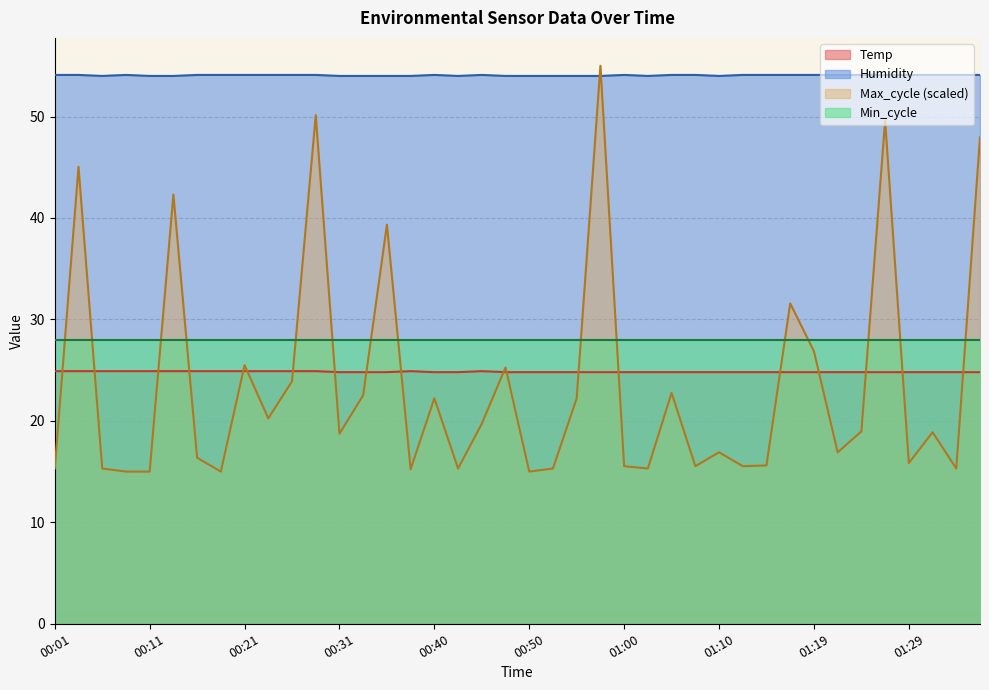

Which series has the largest total across all categories?

Humidity